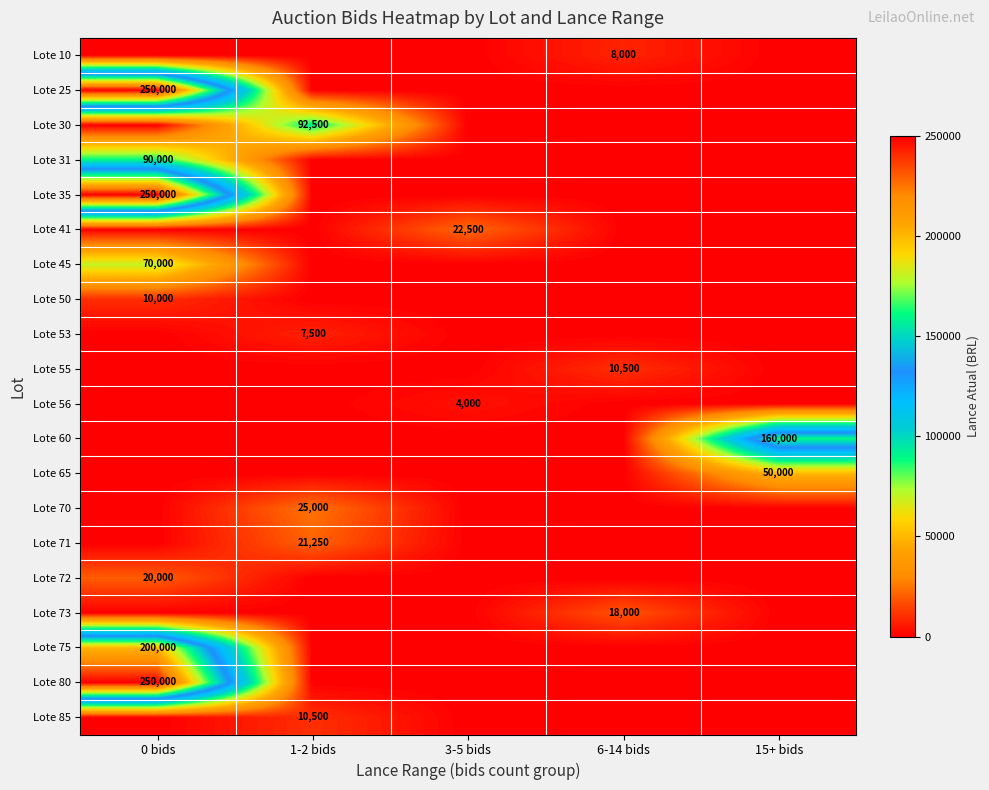

At how many categories does at least one series exceed 75113?

3